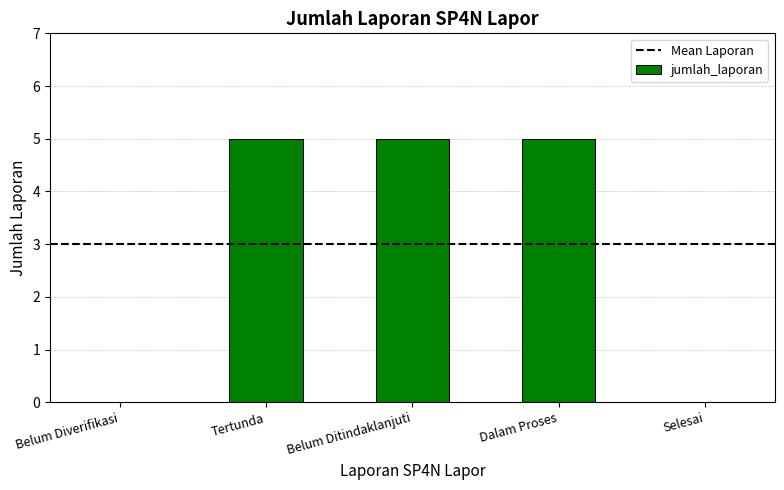

True or false: the data shows 5 at Belum Ditindaklanjuti.

True